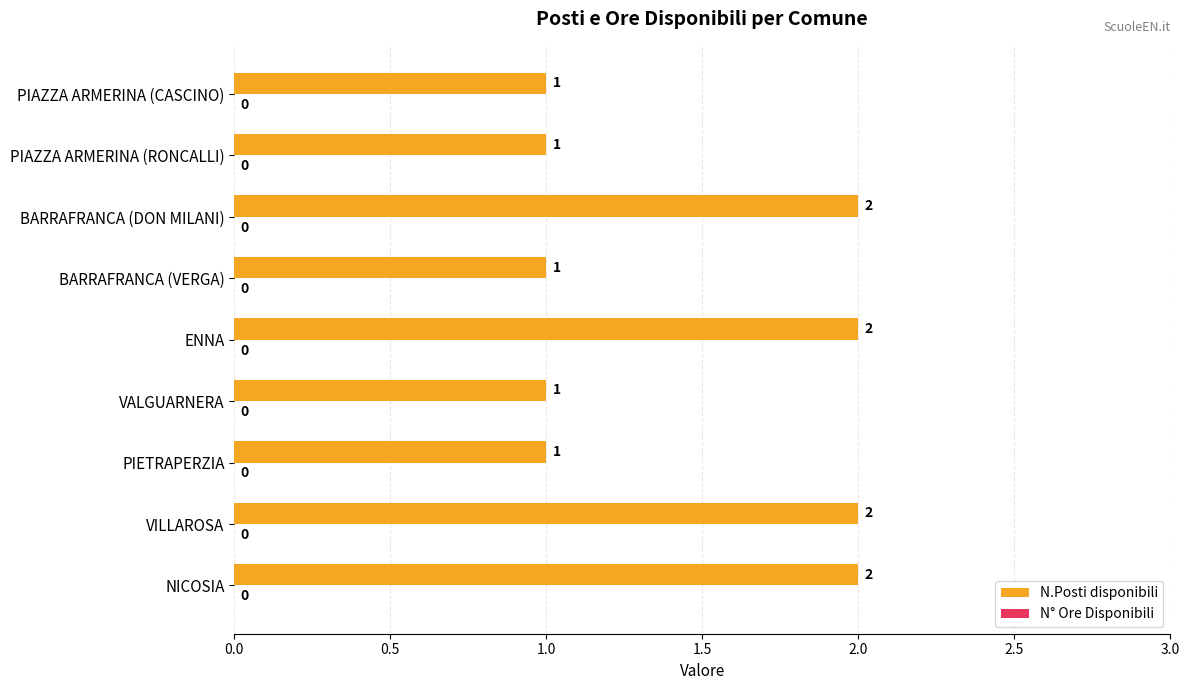

Count the values in the range 1 to 2.

9